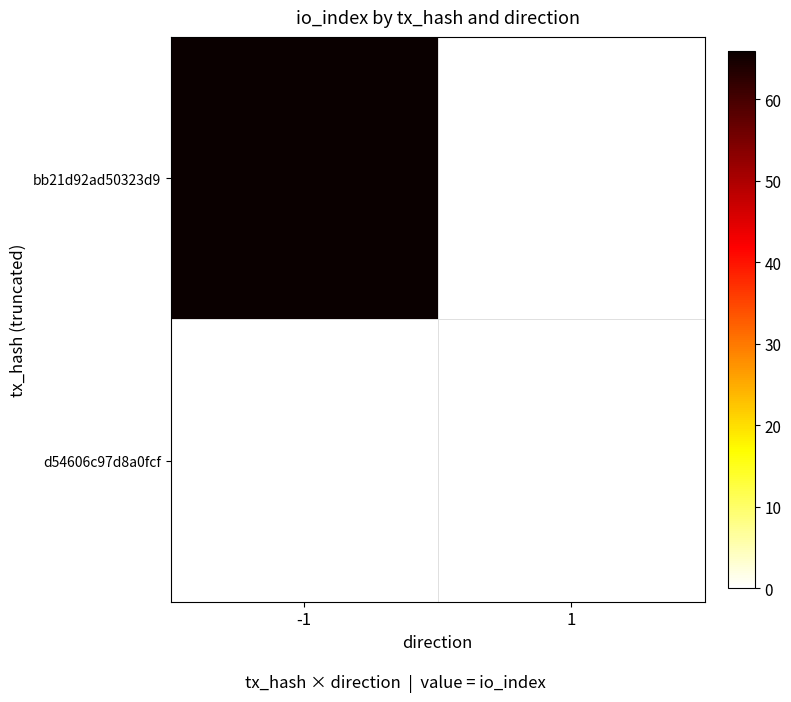

Rank the series by their maximum value, from lowest to highest.

d54606c97d8a0fcf, bb21d92ad50323d9